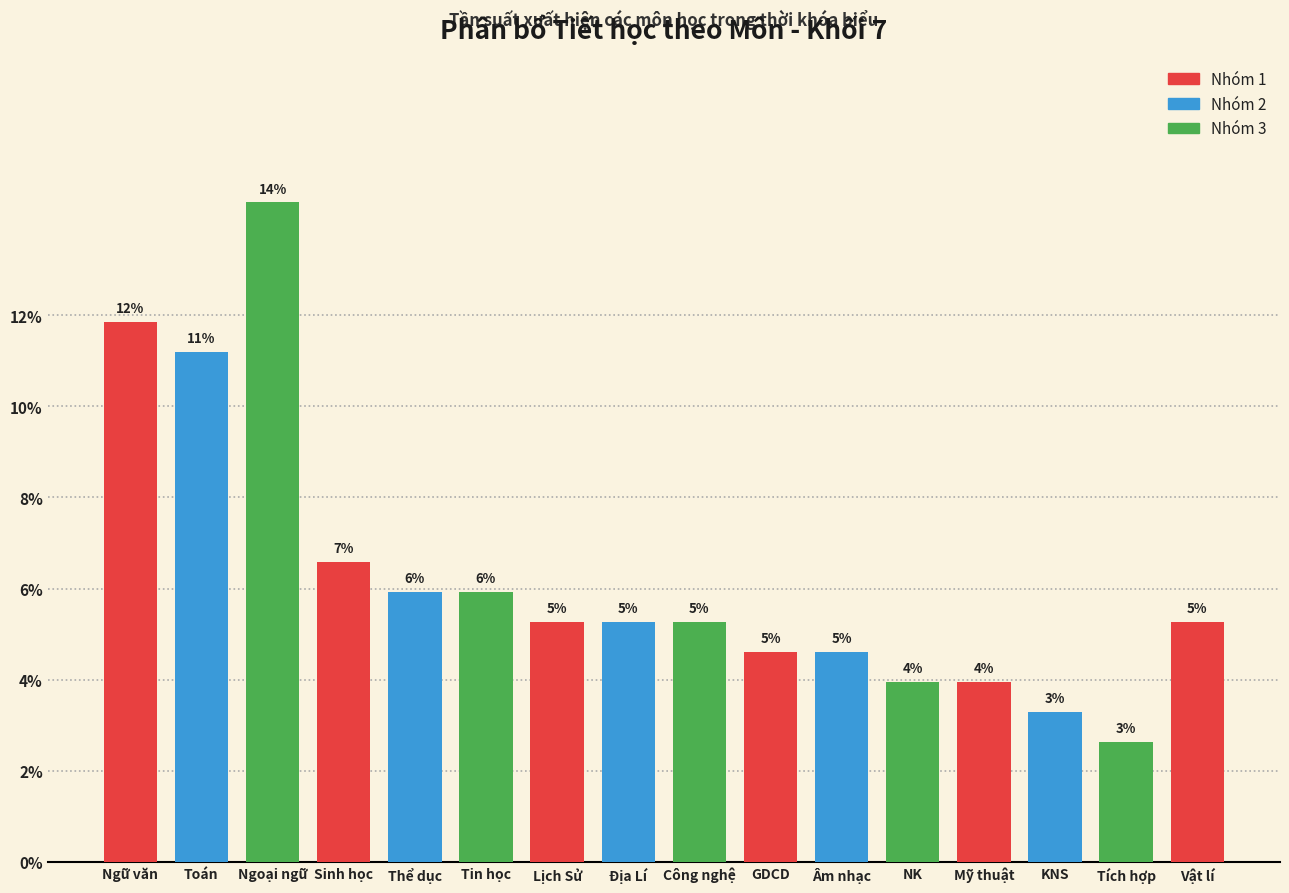

Does the chart contain any negative values?

No